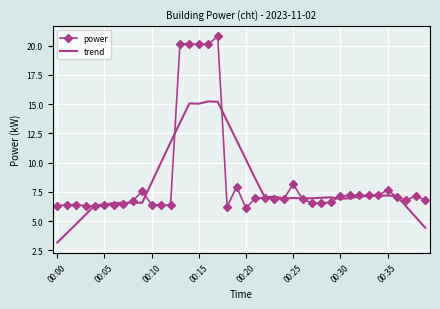

Which series has the widest spread of values?

power